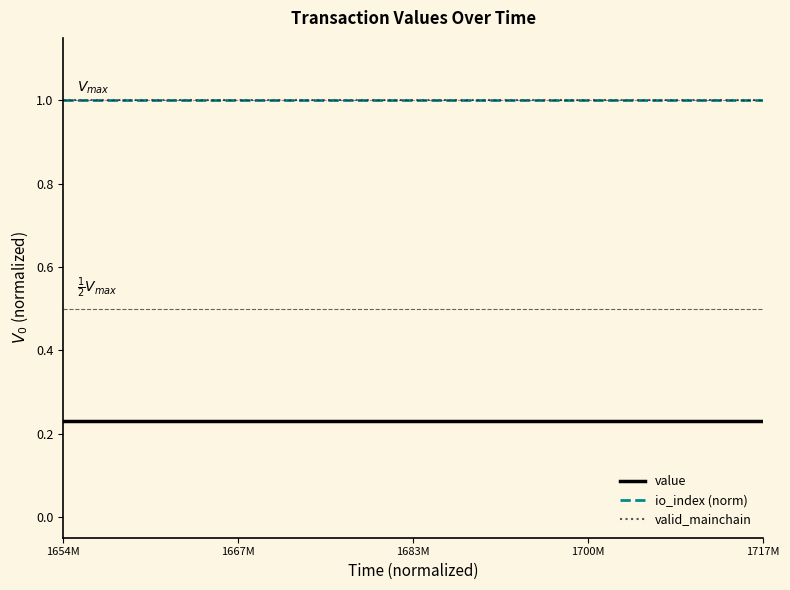

What is the maximum value for value?

0.2